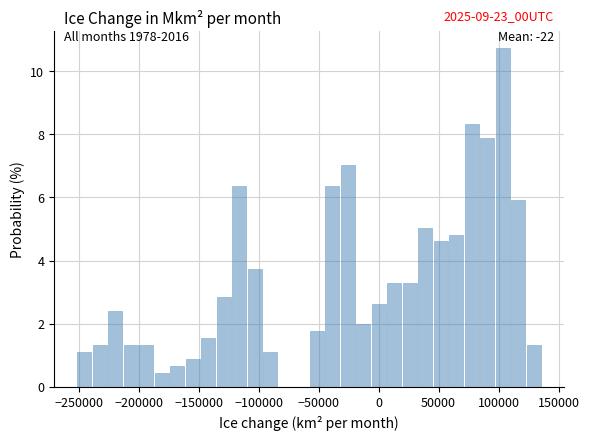

Read against the x-axis, roughly where is the centre of the tallest bar?

105000